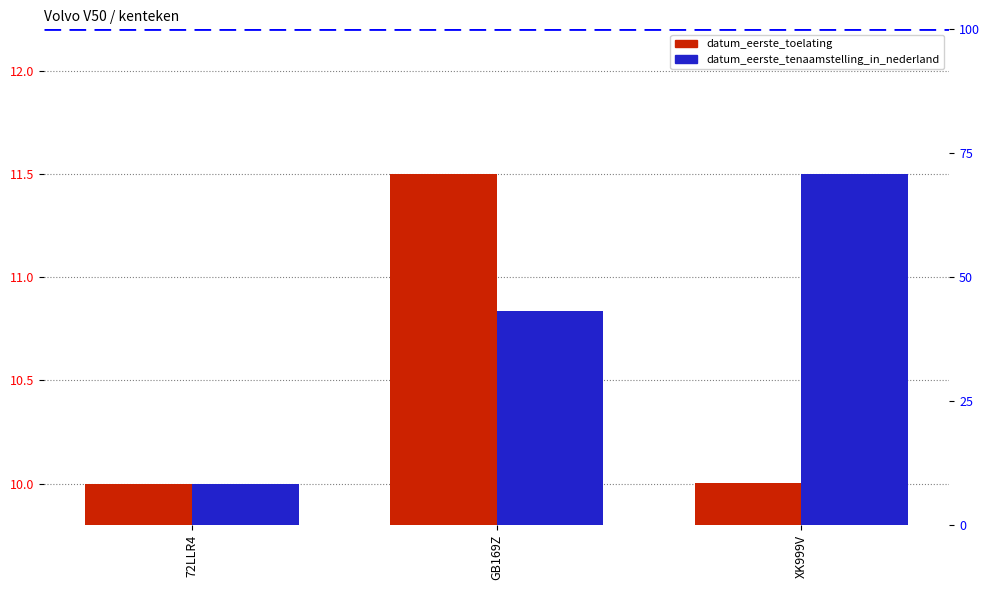

The value of datum_eerste_tenaamstelling_in_nederland at XK999V is 11.5. True or false?

True